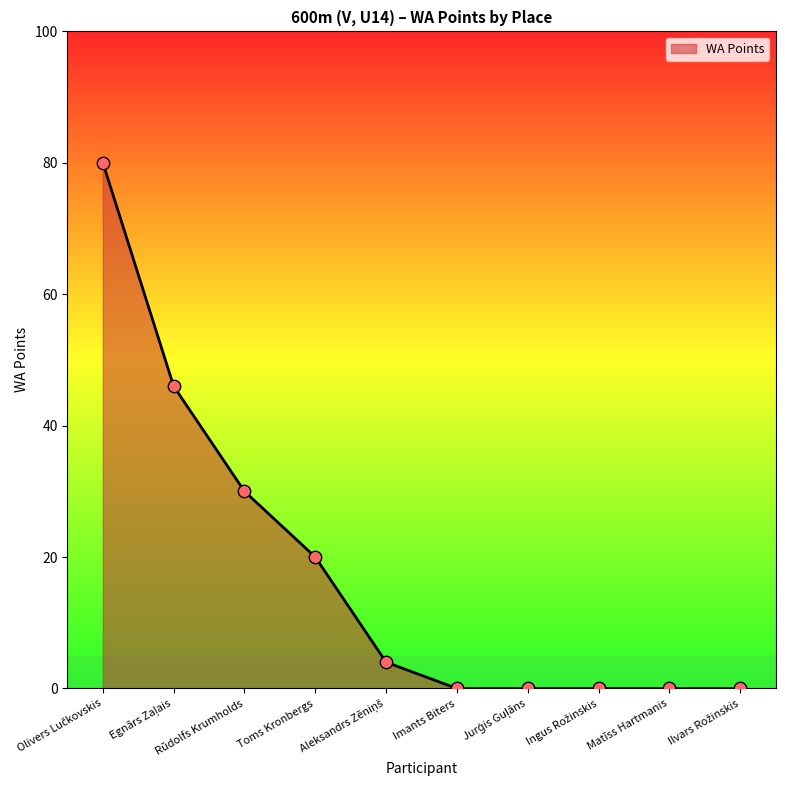

True or false: the data shows 8 at Toms Kronbergs.

False